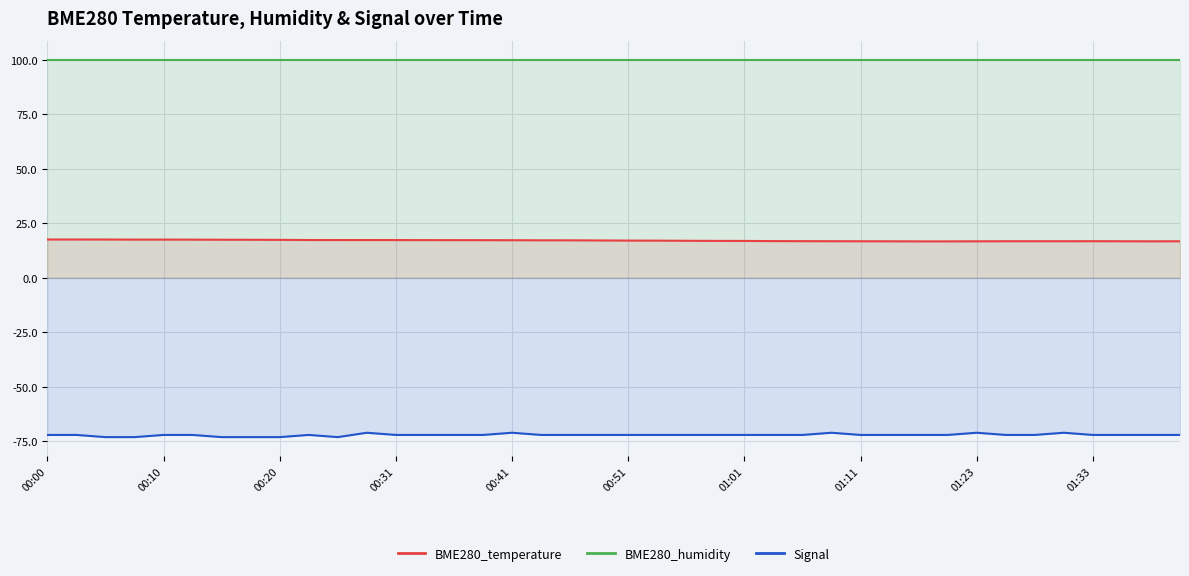

What are all the series names shown in the legend?

BME280_temperature, BME280_humidity, Signal